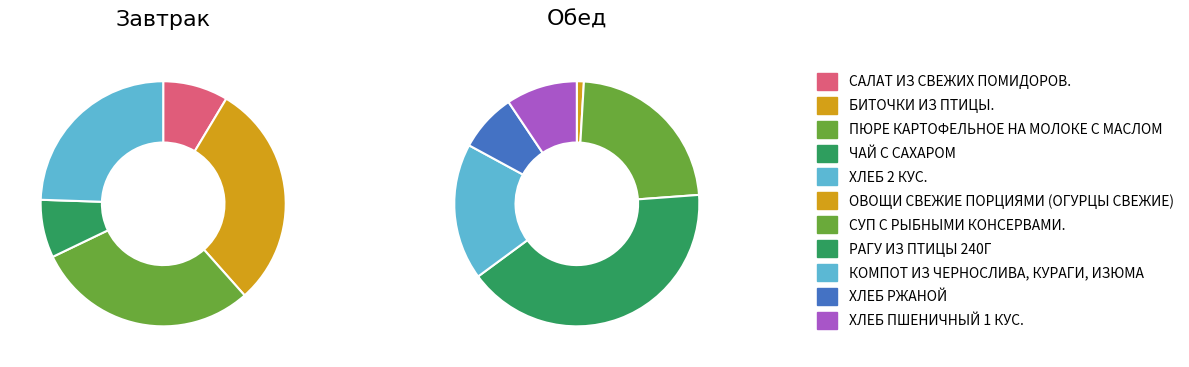

Which slice is the smallest?

ОВОЩИ СВЕЖИЕ ПОРЦИЯМИ (ОГУРЦЫ СВЕЖИЕ)